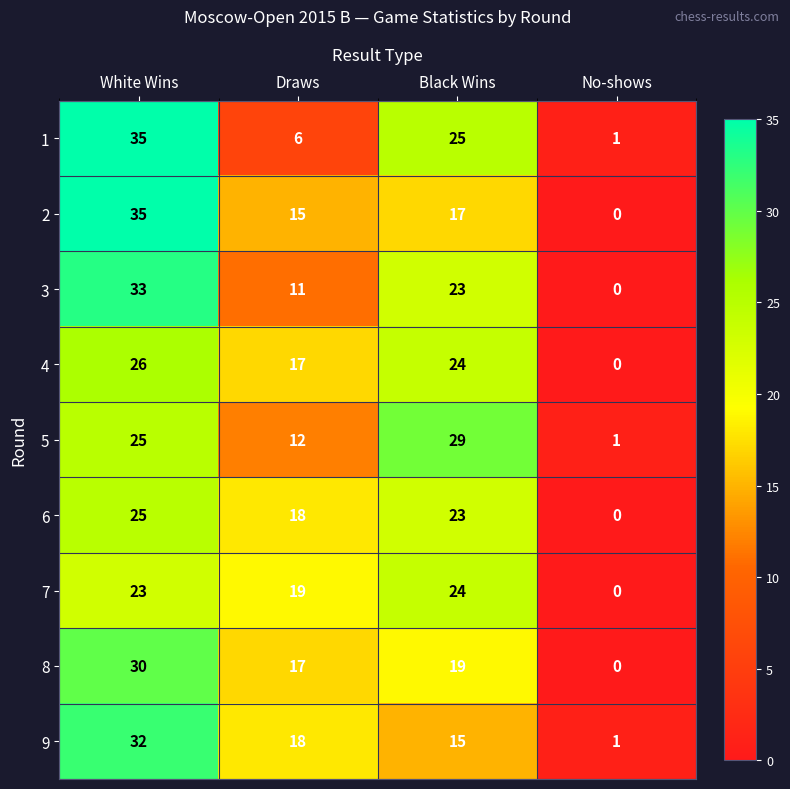

Is the value of 5 at Black Wins greater than the value of 9 at No-shows?

Yes